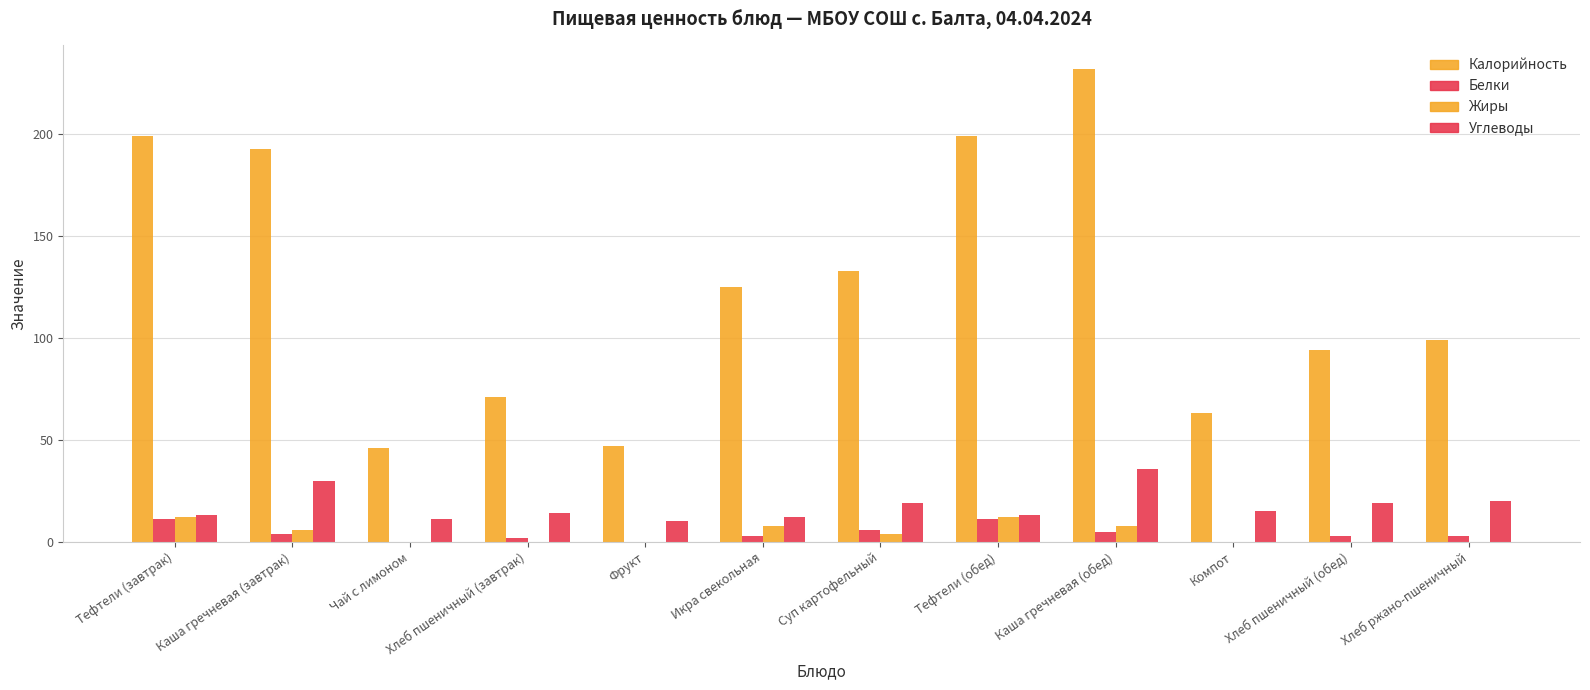

Between Тефтели (обед) and Чай с лимоном, which is larger?

Тефтели (обед)